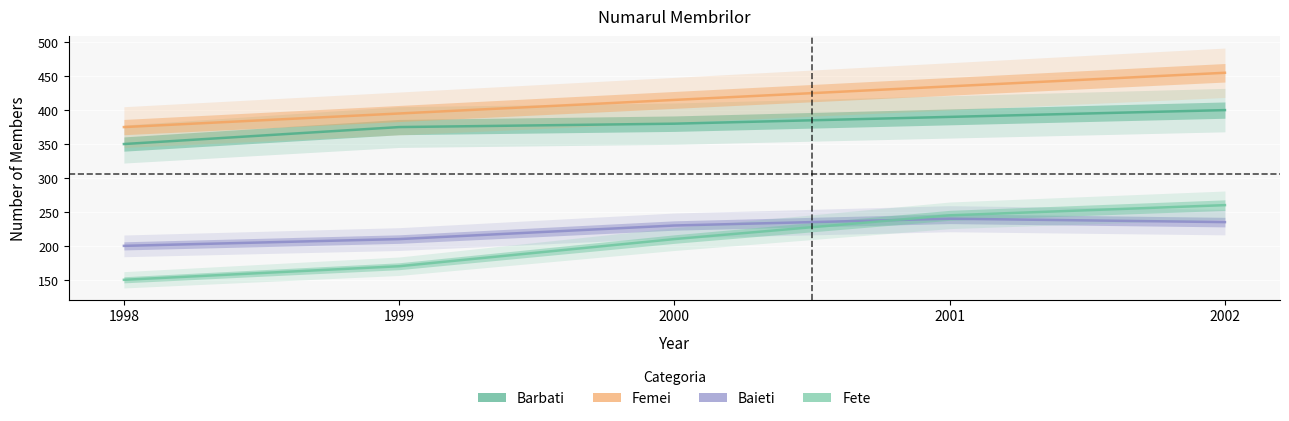

Which category has the highest value in the Baieti series?

2001